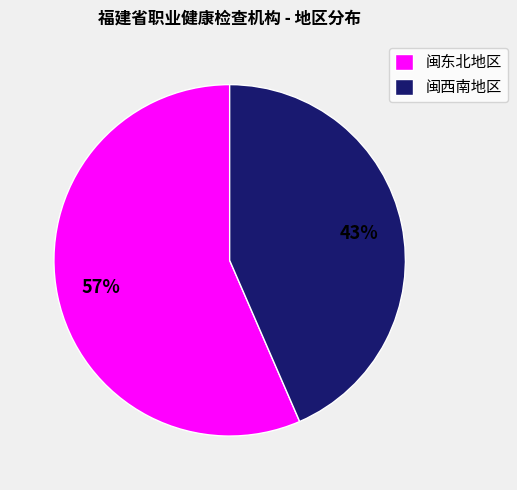

What percentage is the 闽西南地区 slice, to the nearest percent?

43%